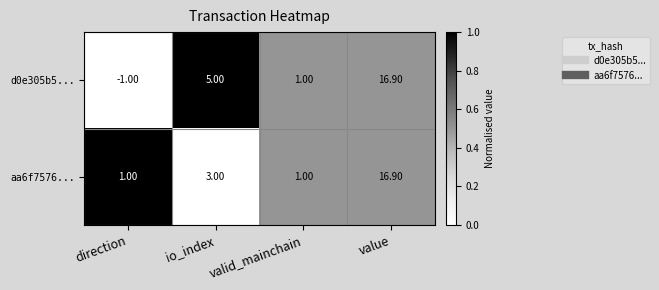

List the labels in order of d0e305b5... value, largest first.

value, io_index, valid_mainchain, direction